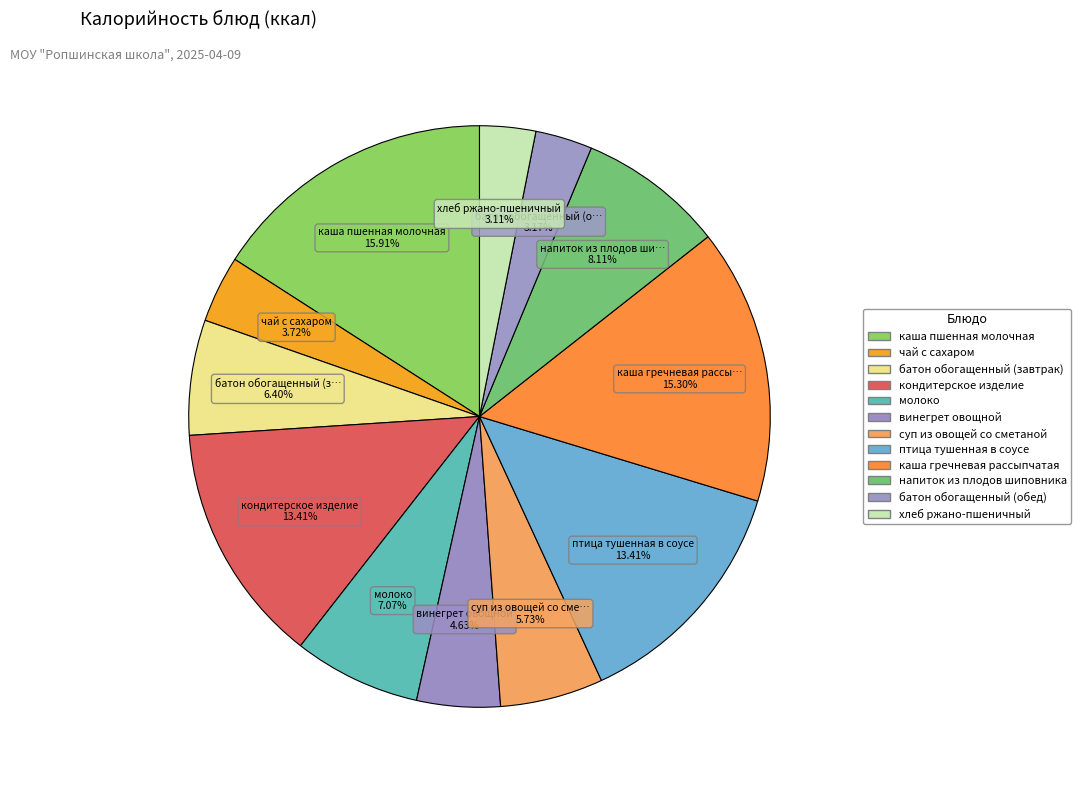

How many slices are in this pie chart?

12